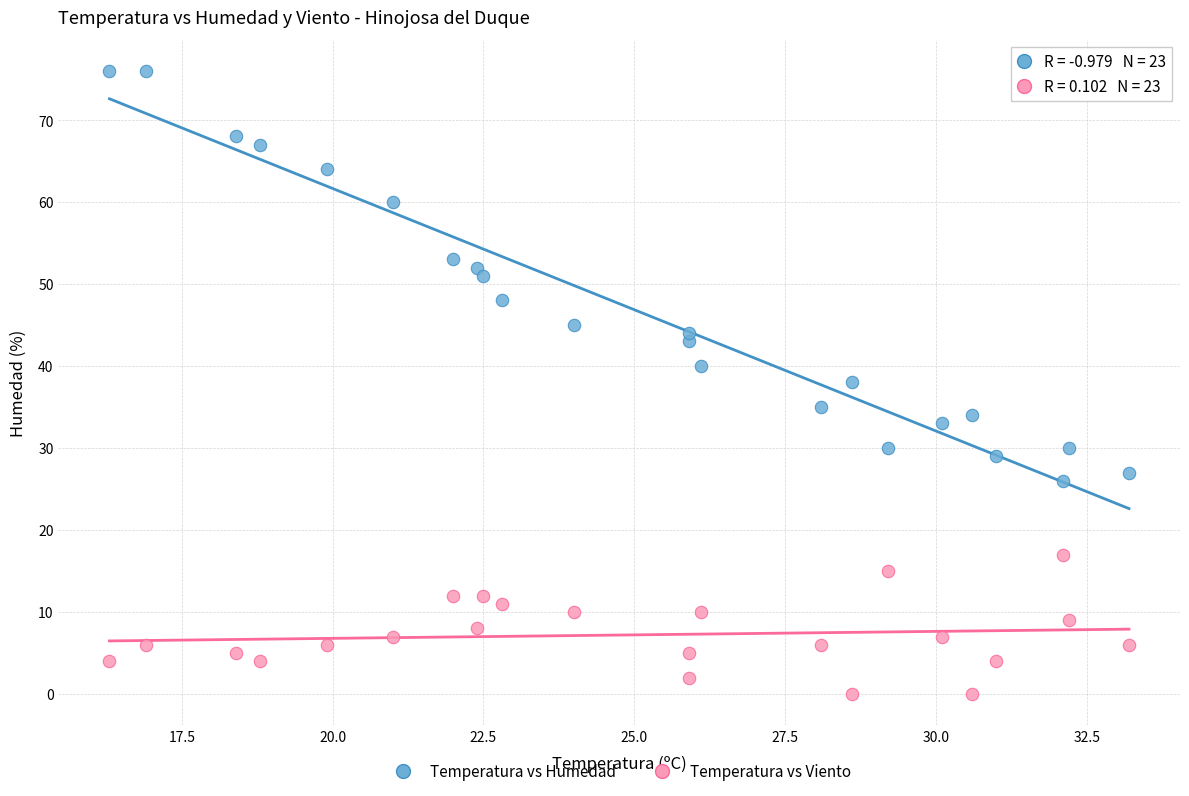

Across all data points, what is the range of Y values (max minus min)?

76